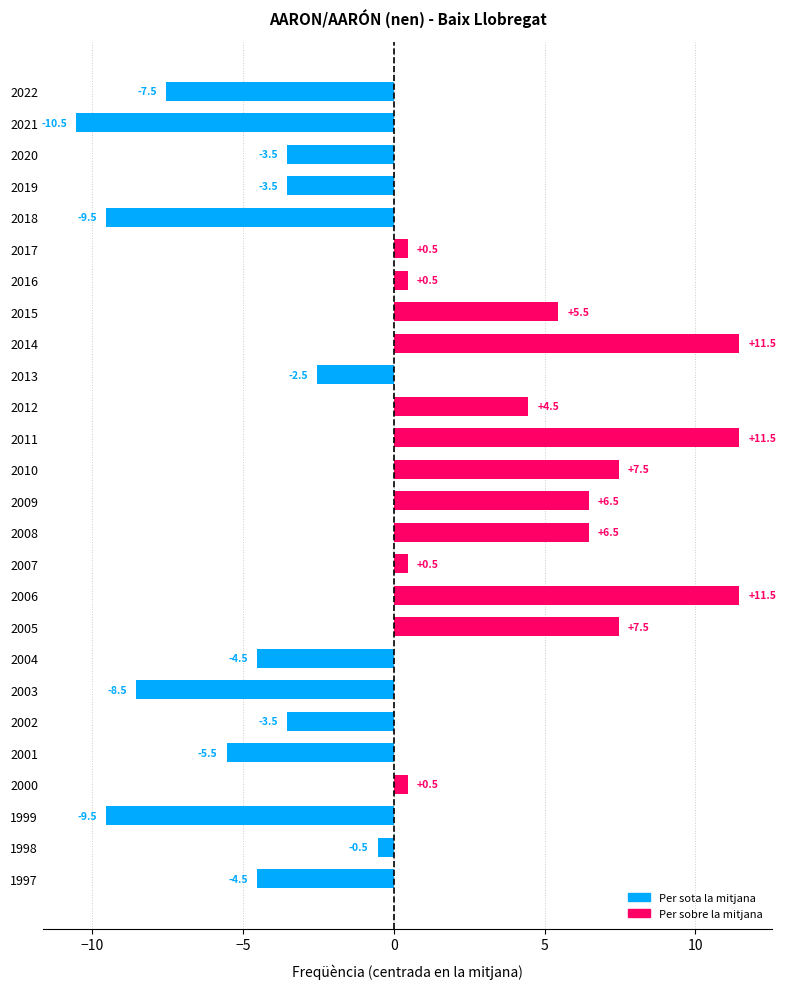

What is the value of the 2nd bar from the top?

-10.5